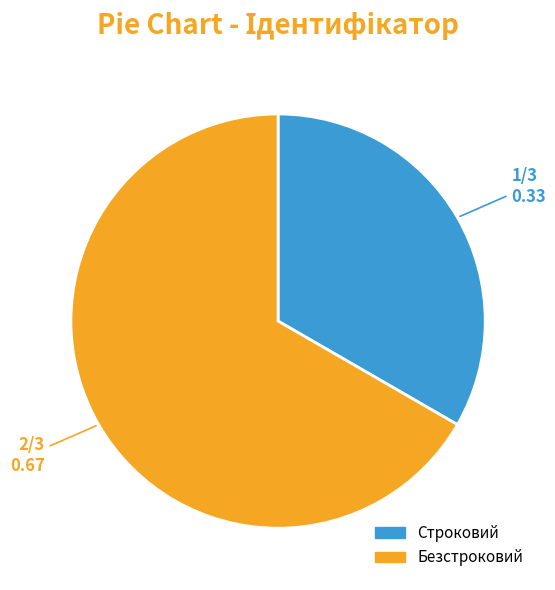

Does any single category account for the majority?

Yes